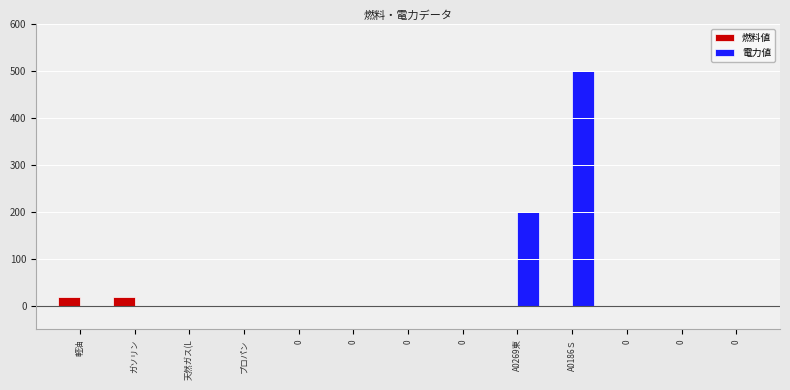

Between プロパン and 0, which series saw the biggest shift?

燃料値